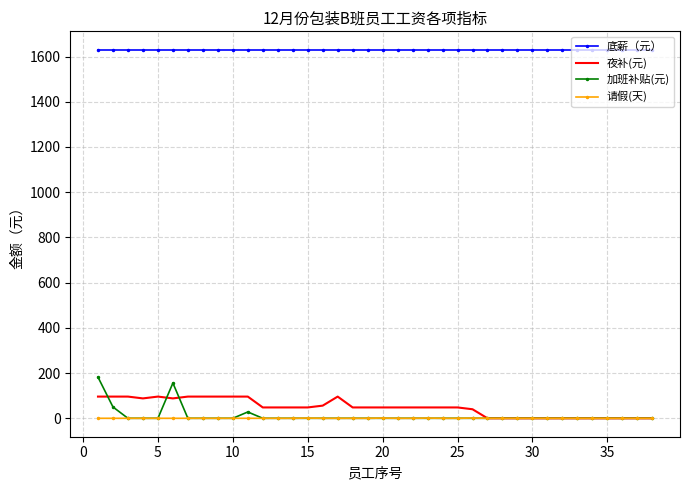

Which series has the largest range (max minus min)?

加班补贴(元)